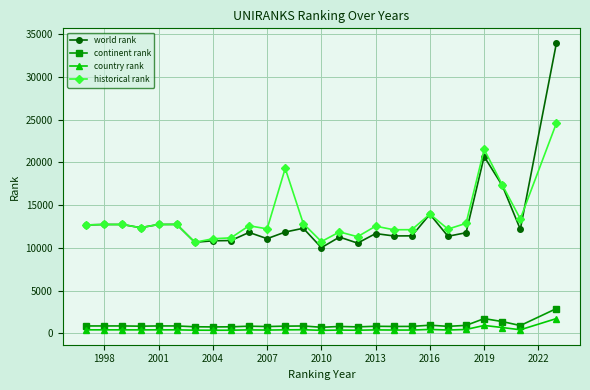

Which series has the largest range (max minus min)?

world rank